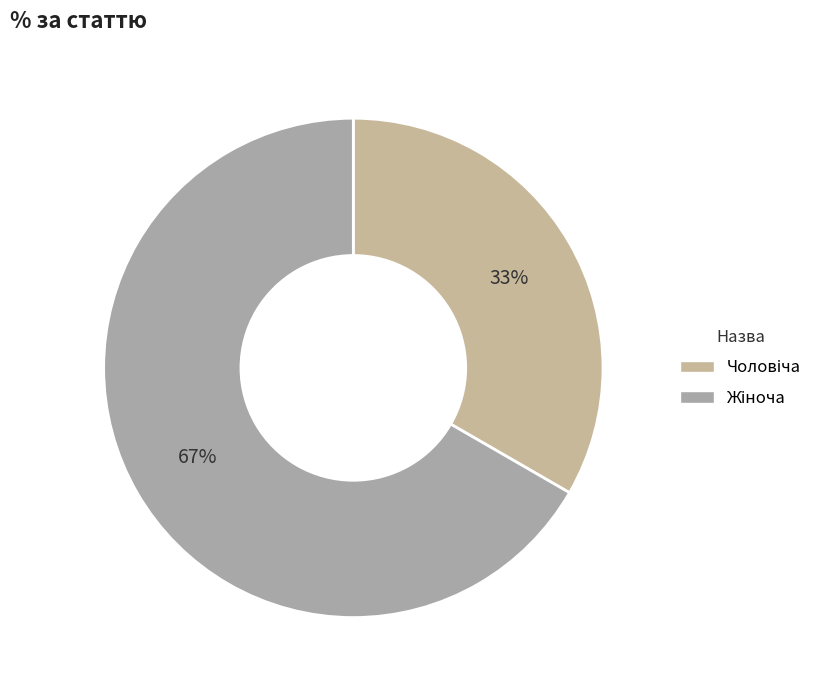

What is the total percentage of Чоловіча and Жіноча?

100.0%